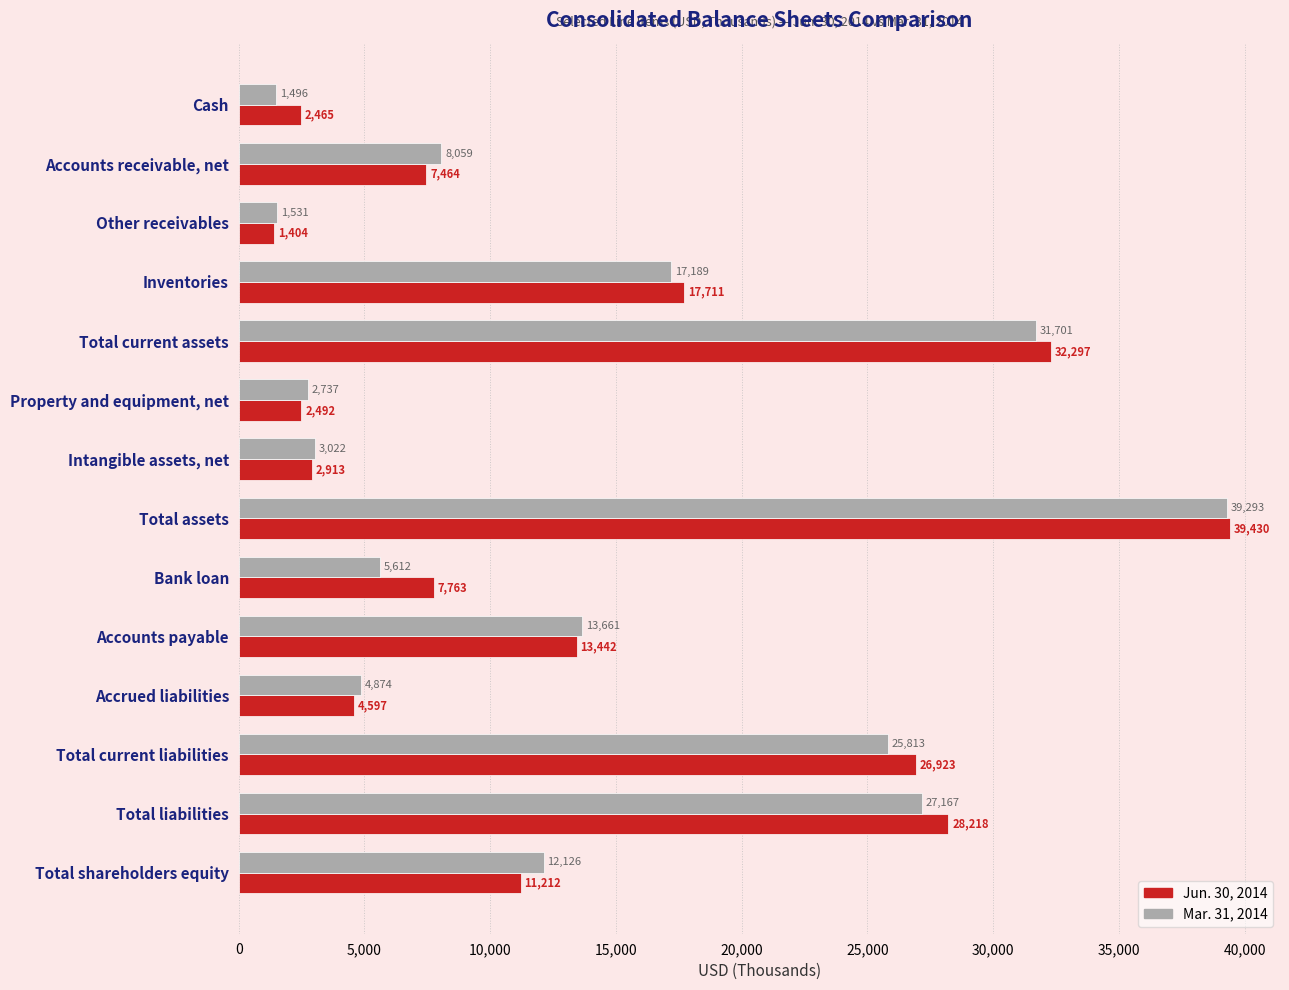

What is the total value across all series at Total liabilities?

55385